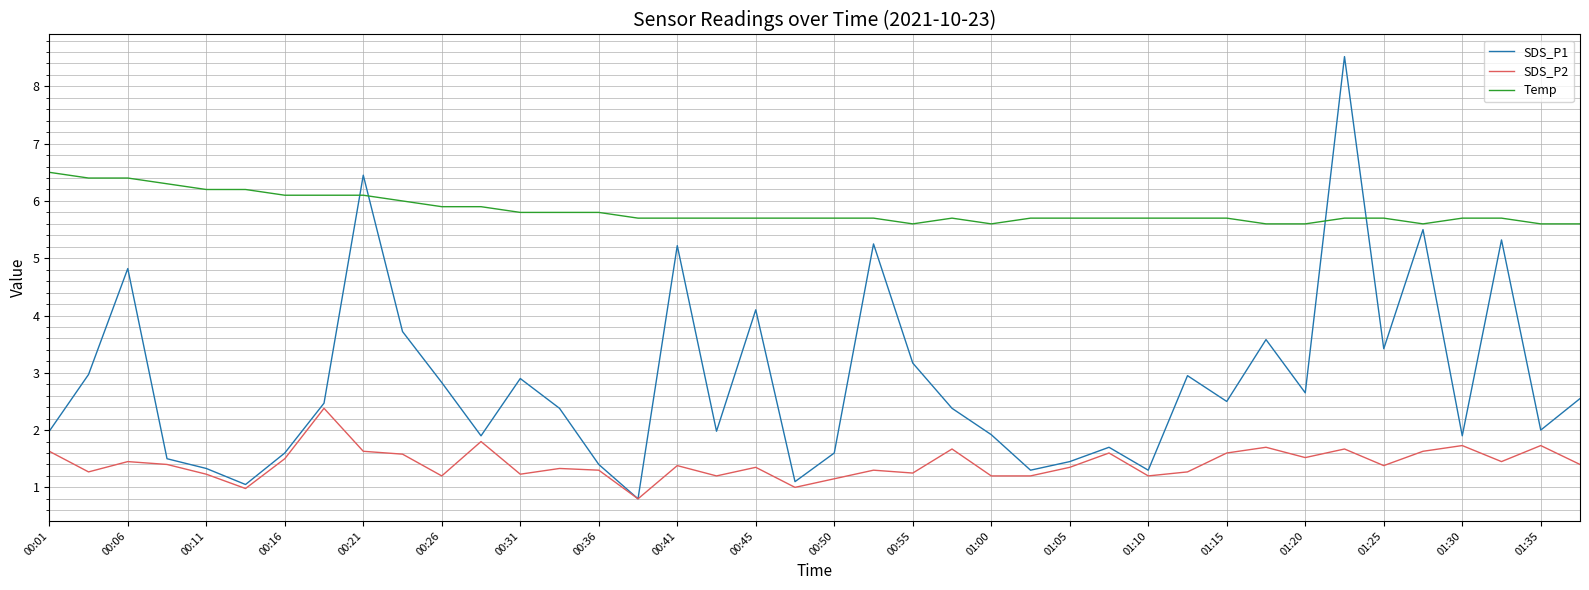

How many series are shown in this chart?

3